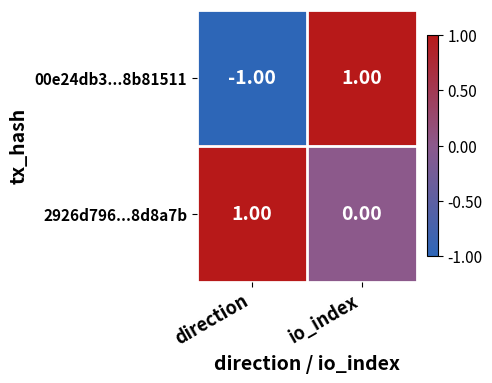

Is the value of 00e24db3...8b81511 at io_index greater than the value of 2926d796...8d8a7b at io_index?

Yes